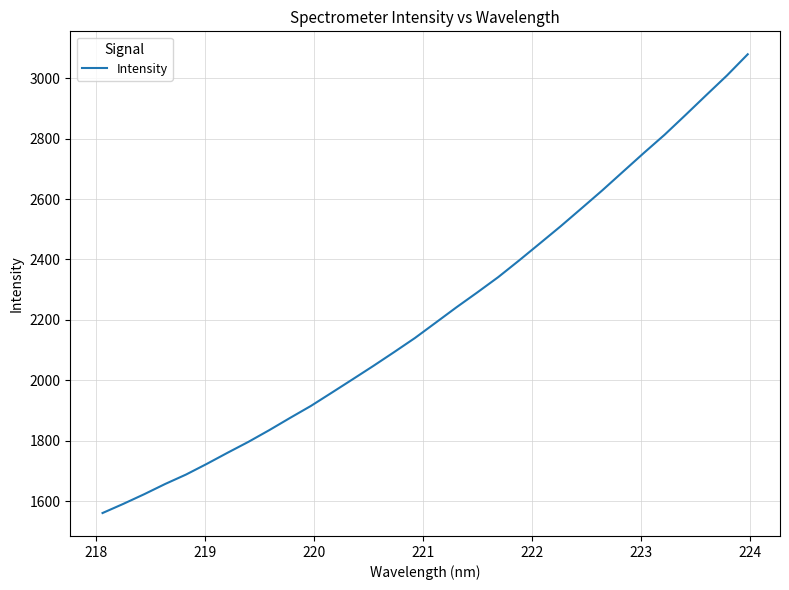

What is the difference between the maximum and minimum values?

1518.5